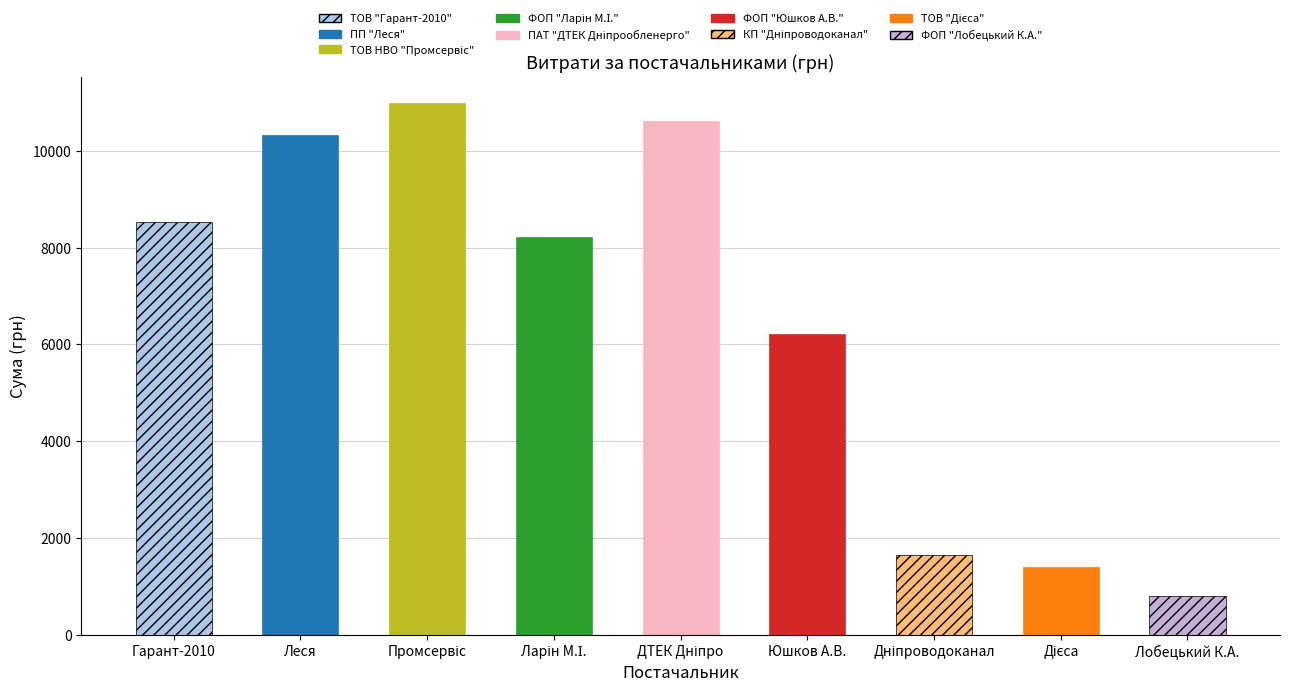

What is the label of the 7th bar from the right?

ТОВ НВО "Промсервіс"